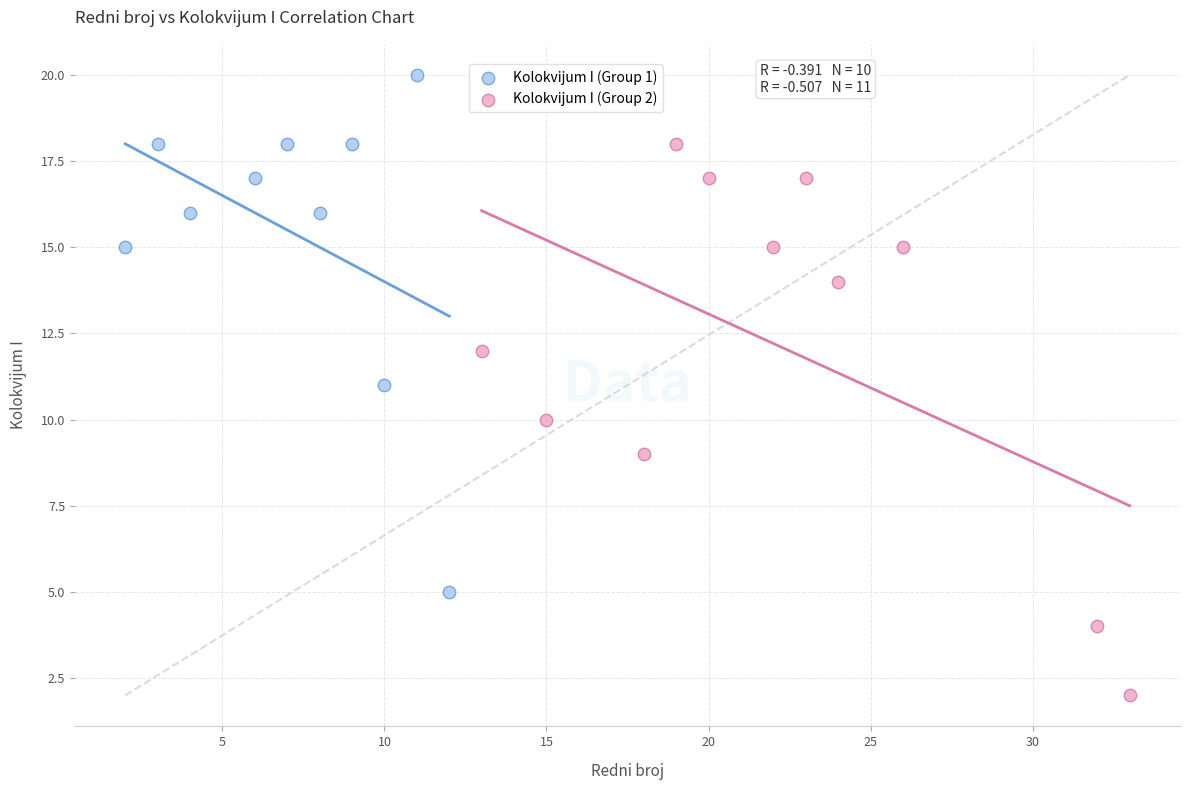

Which series contains the lowest Y value?

Kolokvijum I (Group 2)